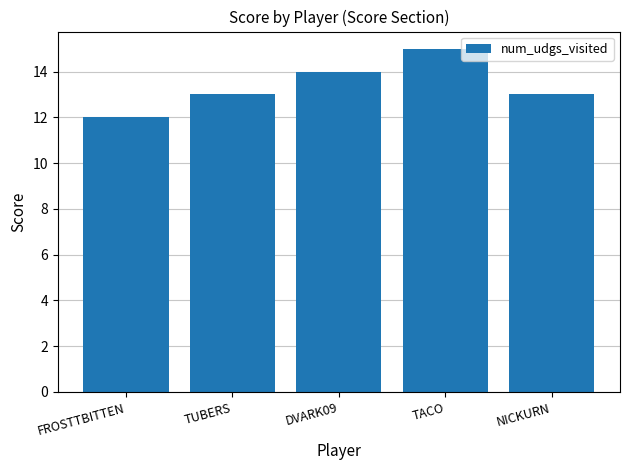

What position from the left is FROSTTBITTEN?

1